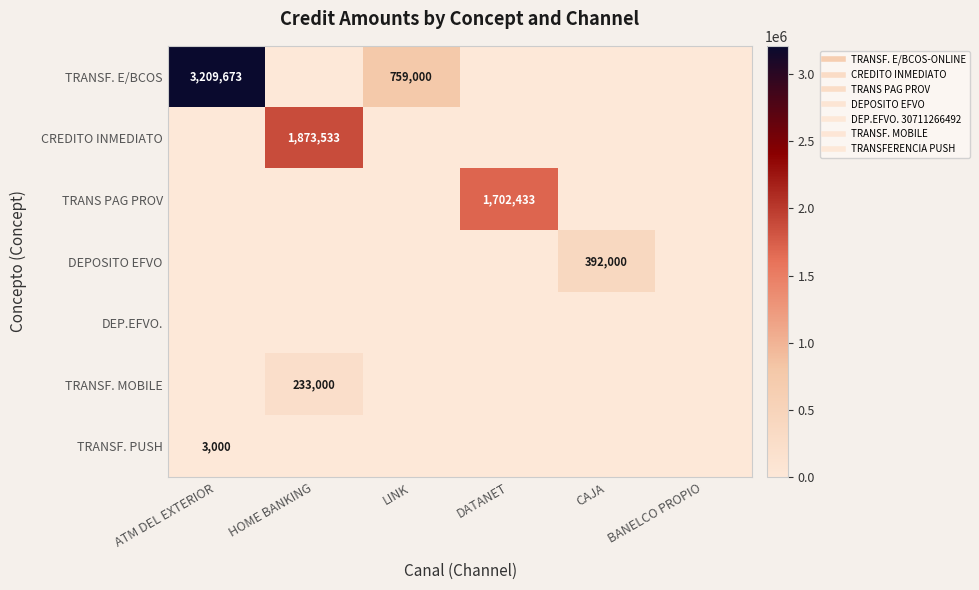

What is the average value of the TRANSF. E/BCOS series?

661446